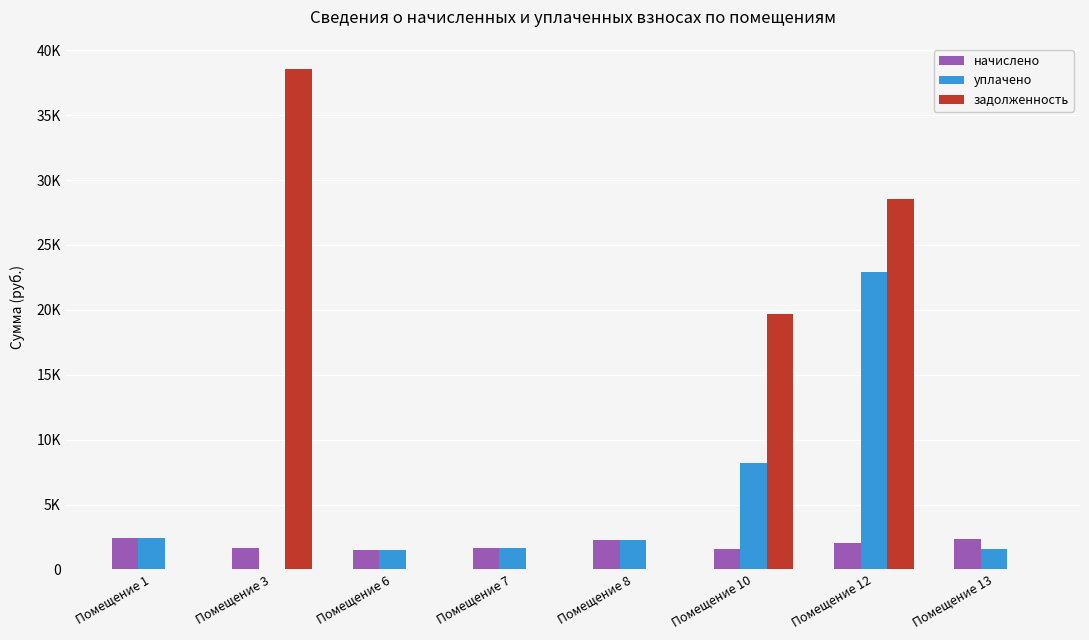

What are all the series names shown in the legend?

начислено, уплачено, задолженность